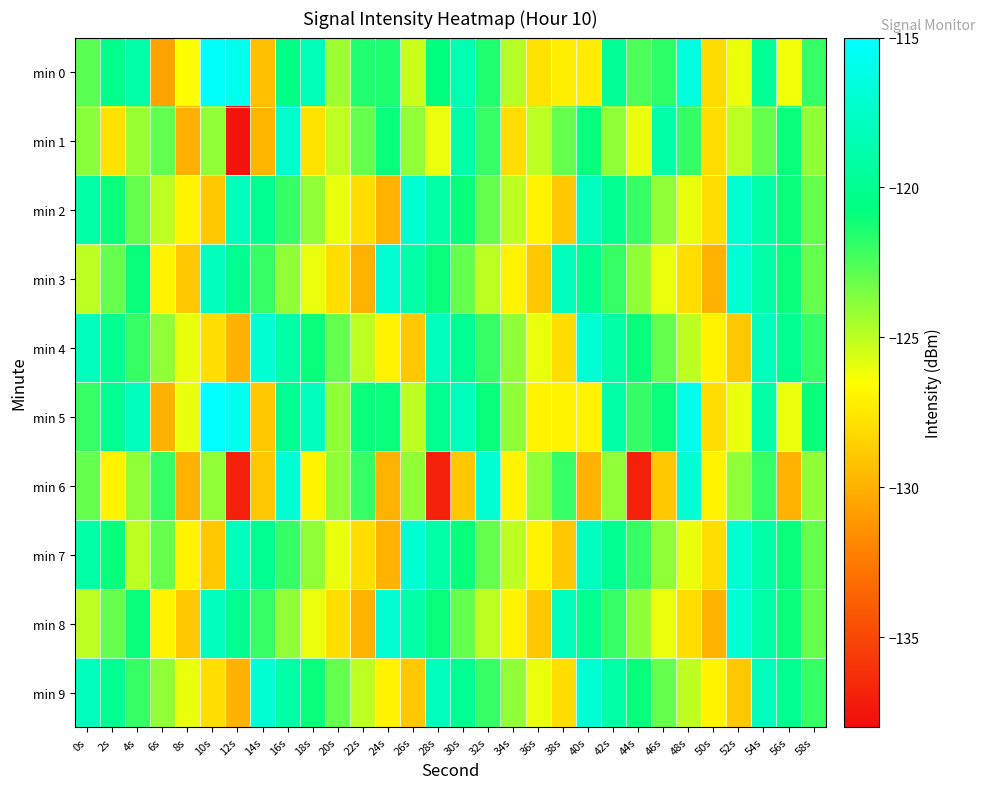

Reading left to right, list all the values displayed in this chart.

min 0: 0s=-122.8	2s=-120.3	4s=-118.9	6s=-130.5	8s=-126.5	10s=-115.2	12s=-115.9	14s=-129.4	16s=-120.5	18s=-118.3	20s=-124.3	22s=-121.5	24s=-121.4	26s=-125.3	28s=-120.8	30s=-118.6	32s=-121.5	34s=-124.8	36s=-127.8	38s=-127.3	40s=-127.4	42s=-119.7	44s=-122.5	46s=-121.8	48s=-116.5	50s=-128.1	52s=-126.1	54s=-119.7	56s=-126.2	58s=-121.9
min 1: 0s=-123.9	2s=-127.7	4s=-124.2	6s=-122.9	8s=-130.1	10s=-124.0	12s=-137.6	14s=-129.8	16s=-117.4	18s=-127.7	20s=-125.0	22s=-123.0	24s=-121.0	26s=-124.0	28s=-126.0	30s=-119.0	32s=-122.0	34s=-128.0	36s=-125.0	38s=-123.0	40s=-121.0	42s=-124.0	44s=-126.0	46s=-119.0	48s=-122.0	50s=-128.0	52s=-125.0	54s=-123.0	56s=-121.0	58s=-124.0
min 2: 0s=-119.0	2s=-121.0	4s=-123.0	6s=-125.0	8s=-127.0	10s=-129.0	12s=-118.0	14s=-120.0	16s=-122.0	18s=-124.0	20s=-126.0	22s=-128.0	24s=-130.0	26s=-117.0	28s=-119.0	30s=-121.0	32s=-123.0	34s=-125.0	36s=-127.0	38s=-129.0	40s=-118.0	42s=-120.0	44s=-122.0	46s=-124.0	48s=-126.0	50s=-128.0	52s=-117.0	54s=-119.0	56s=-121.0	58s=-123.0
min 3: 0s=-125.0	2s=-123.0	4s=-121.0	6s=-127.0	8s=-129.0	10s=-118.0	12s=-120.0	14s=-122.0	16s=-124.0	18s=-126.0	20s=-128.0	22s=-130.0	24s=-117.0	26s=-119.0	28s=-121.0	30s=-123.0	32s=-125.0	34s=-127.0	36s=-129.0	38s=-118.0	40s=-120.0	42s=-122.0	44s=-124.0	46s=-126.0	48s=-128.0	50s=-130.0	52s=-117.0	54s=-119.0	56s=-121.0	58s=-123.0
min 4: 0s=-118.0	2s=-120.0	4s=-122.0	6s=-124.0	8s=-126.0	10s=-128.0	12s=-130.0	14s=-117.0	16s=-119.0	18s=-121.0	20s=-123.0	22s=-125.0	24s=-127.0	26s=-129.0	28s=-118.0	30s=-120.0	32s=-122.0	34s=-124.0	36s=-126.0	38s=-128.0	40s=-117.0	42s=-119.0	44s=-121.0	46s=-123.0	48s=-125.0	50s=-127.0	52s=-129.0	54s=-118.0	56s=-120.0	58s=-122.0
min 5: 0s=-122.0	2s=-120.0	4s=-118.0	6s=-130.0	8s=-126.0	10s=-115.0	12s=-115.8	14s=-129.0	16s=-120.0	18s=-118.0	20s=-124.0	22s=-121.0	24s=-121.0	26s=-125.0	28s=-120.0	30s=-118.0	32s=-121.0	34s=-124.0	36s=-127.0	38s=-127.0	40s=-127.0	42s=-119.0	44s=-122.0	46s=-121.0	48s=-116.0	50s=-128.0	52s=-126.0	54s=-119.0	56s=-126.0	58s=-121.0
min 6: 0s=-123.0	2s=-127.0	4s=-124.0	6s=-122.0	8s=-130.0	10s=-124.0	12s=-137.0	14s=-129.0	16s=-117.0	18s=-127.0	20s=-124.0	22s=-122.0	24s=-130.0	26s=-124.0	28s=-137.0	30s=-129.0	32s=-117.0	34s=-127.0	36s=-124.0	38s=-122.0	40s=-130.0	42s=-124.0	44s=-137.0	46s=-129.0	48s=-117.0	50s=-127.0	52s=-124.0	54s=-122.0	56s=-130.0	58s=-124.0
min 7: 0s=-119.0	2s=-121.0	4s=-125.0	6s=-123.0	8s=-127.0	10s=-129.0	12s=-118.0	14s=-120.0	16s=-122.0	18s=-124.0	20s=-126.0	22s=-128.0	24s=-130.0	26s=-117.0	28s=-119.0	30s=-121.0	32s=-123.0	34s=-125.0	36s=-127.0	38s=-129.0	40s=-118.0	42s=-120.0	44s=-122.0	46s=-124.0	48s=-126.0	50s=-128.0	52s=-117.0	54s=-119.0	56s=-121.0	58s=-123.0
min 8: 0s=-125.0	2s=-123.0	4s=-121.0	6s=-127.0	8s=-129.0	10s=-118.0	12s=-120.0	14s=-122.0	16s=-124.0	18s=-126.0	20s=-128.0	22s=-130.0	24s=-117.0	26s=-119.0	28s=-121.0	30s=-123.0	32s=-125.0	34s=-127.0	36s=-129.0	38s=-118.0	40s=-120.0	42s=-122.0	44s=-124.0	46s=-126.0	48s=-128.0	50s=-130.0	52s=-117.0	54s=-119.0	56s=-121.0	58s=-123.0
min 9: 0s=-118.0	2s=-120.0	4s=-122.0	6s=-124.0	8s=-126.0	10s=-128.0	12s=-130.0	14s=-117.0	16s=-119.0	18s=-121.0	20s=-123.0	22s=-125.0	24s=-127.0	26s=-129.0	28s=-118.0	30s=-120.0	32s=-122.0	34s=-124.0	36s=-126.0	38s=-128.0	40s=-117.0	42s=-119.0	44s=-121.0	46s=-123.0	48s=-125.0	50s=-127.0	52s=-129.0	54s=-118.0	56s=-120.0	58s=-122.0